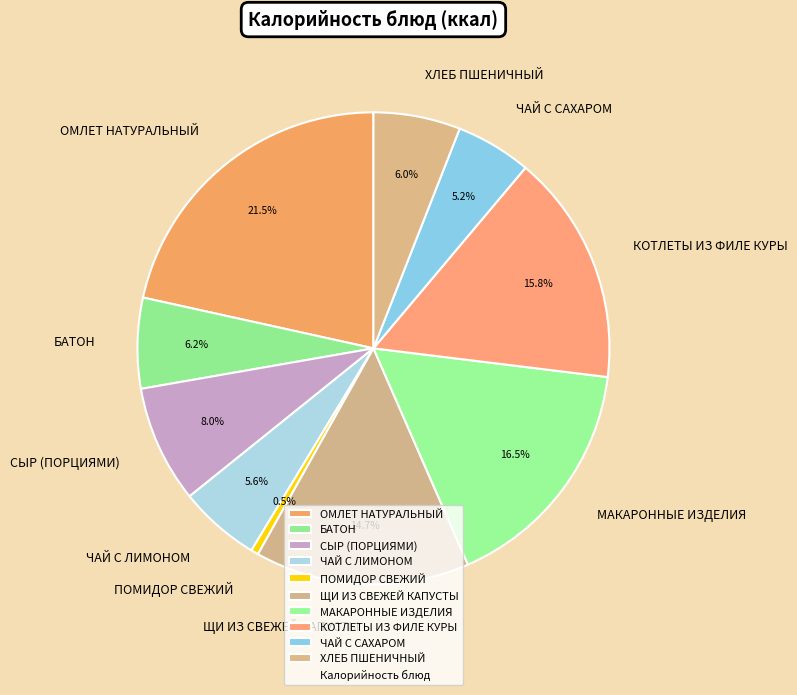

Is there a majority slice in this chart?

No